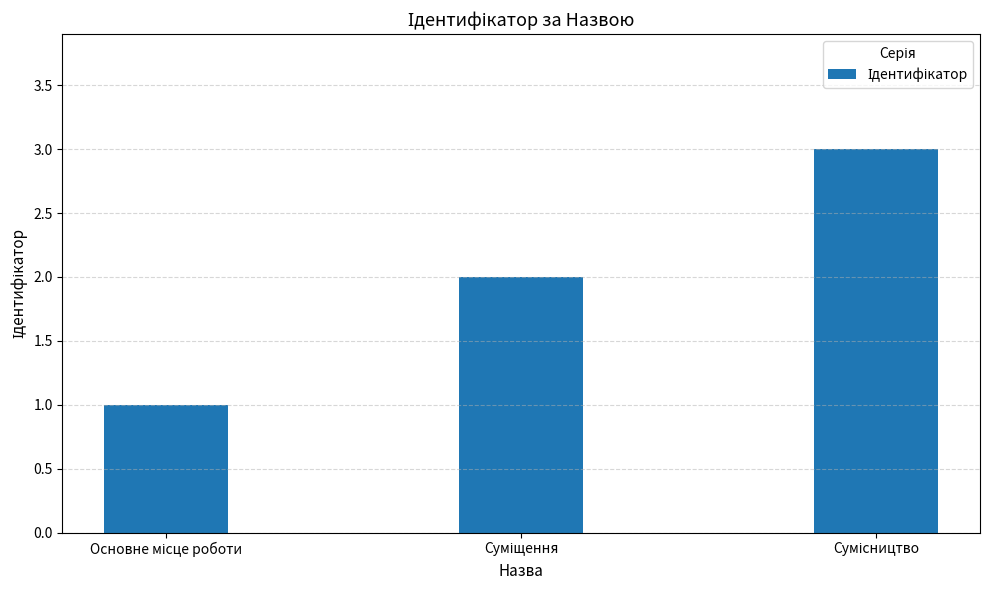

What is the difference between the maximum and minimum values?

2